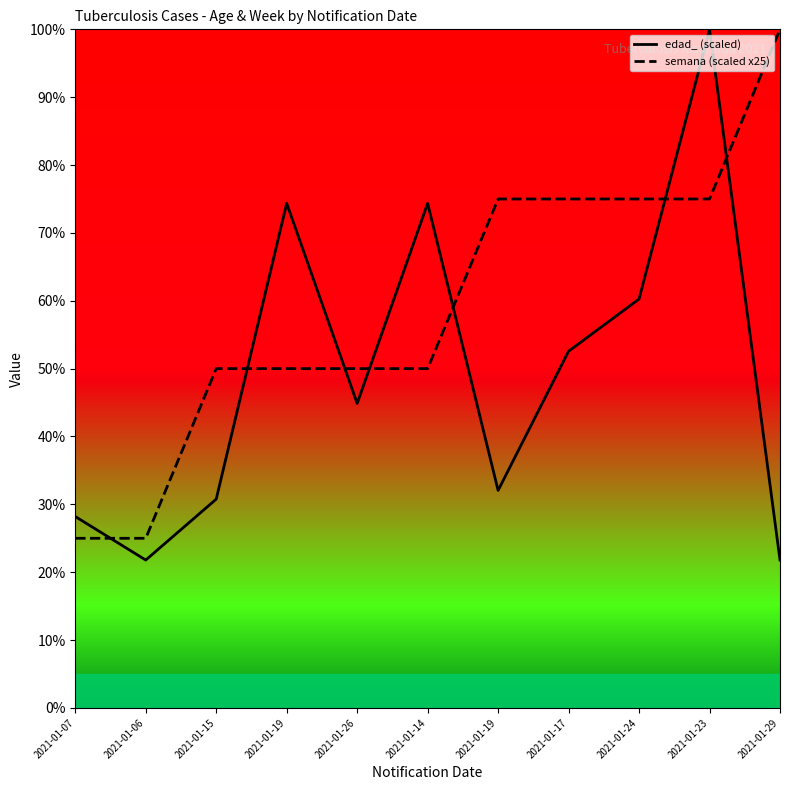

Where is semana nearest to the value 62?

2021-01-15